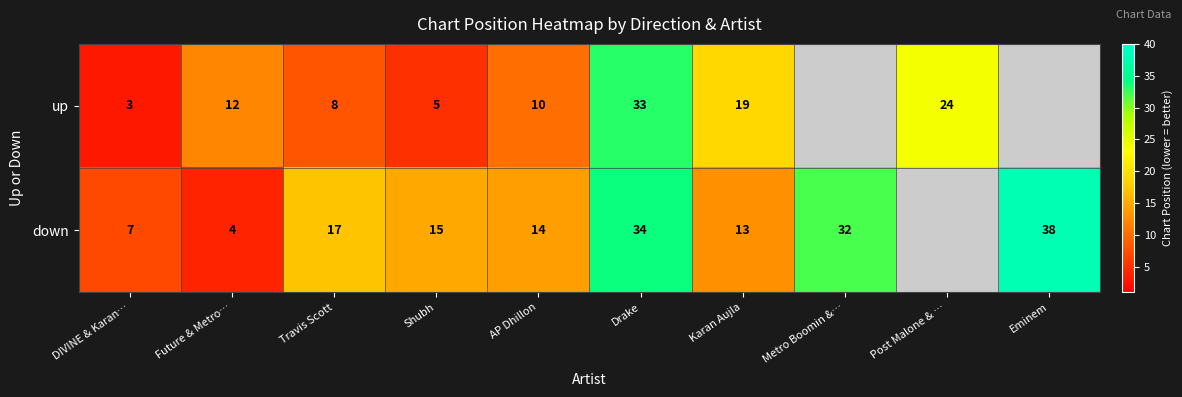

Between Future & Metro… and Shubh, which series saw the biggest shift?

down